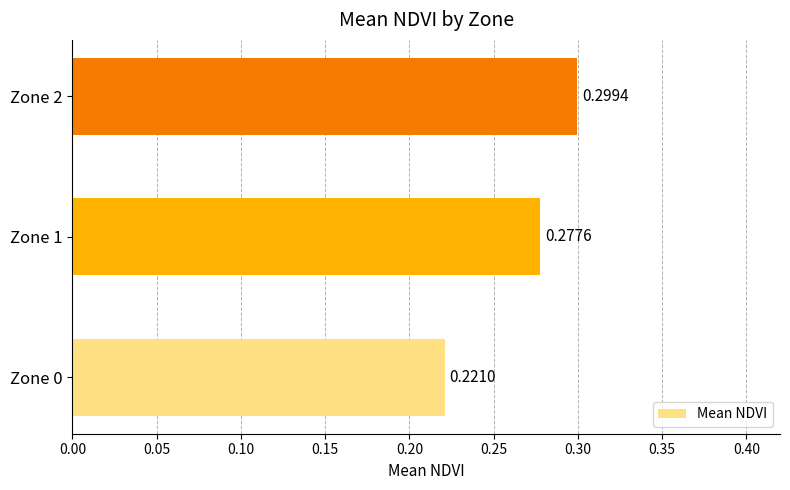

What is the sum of all values?

0.8